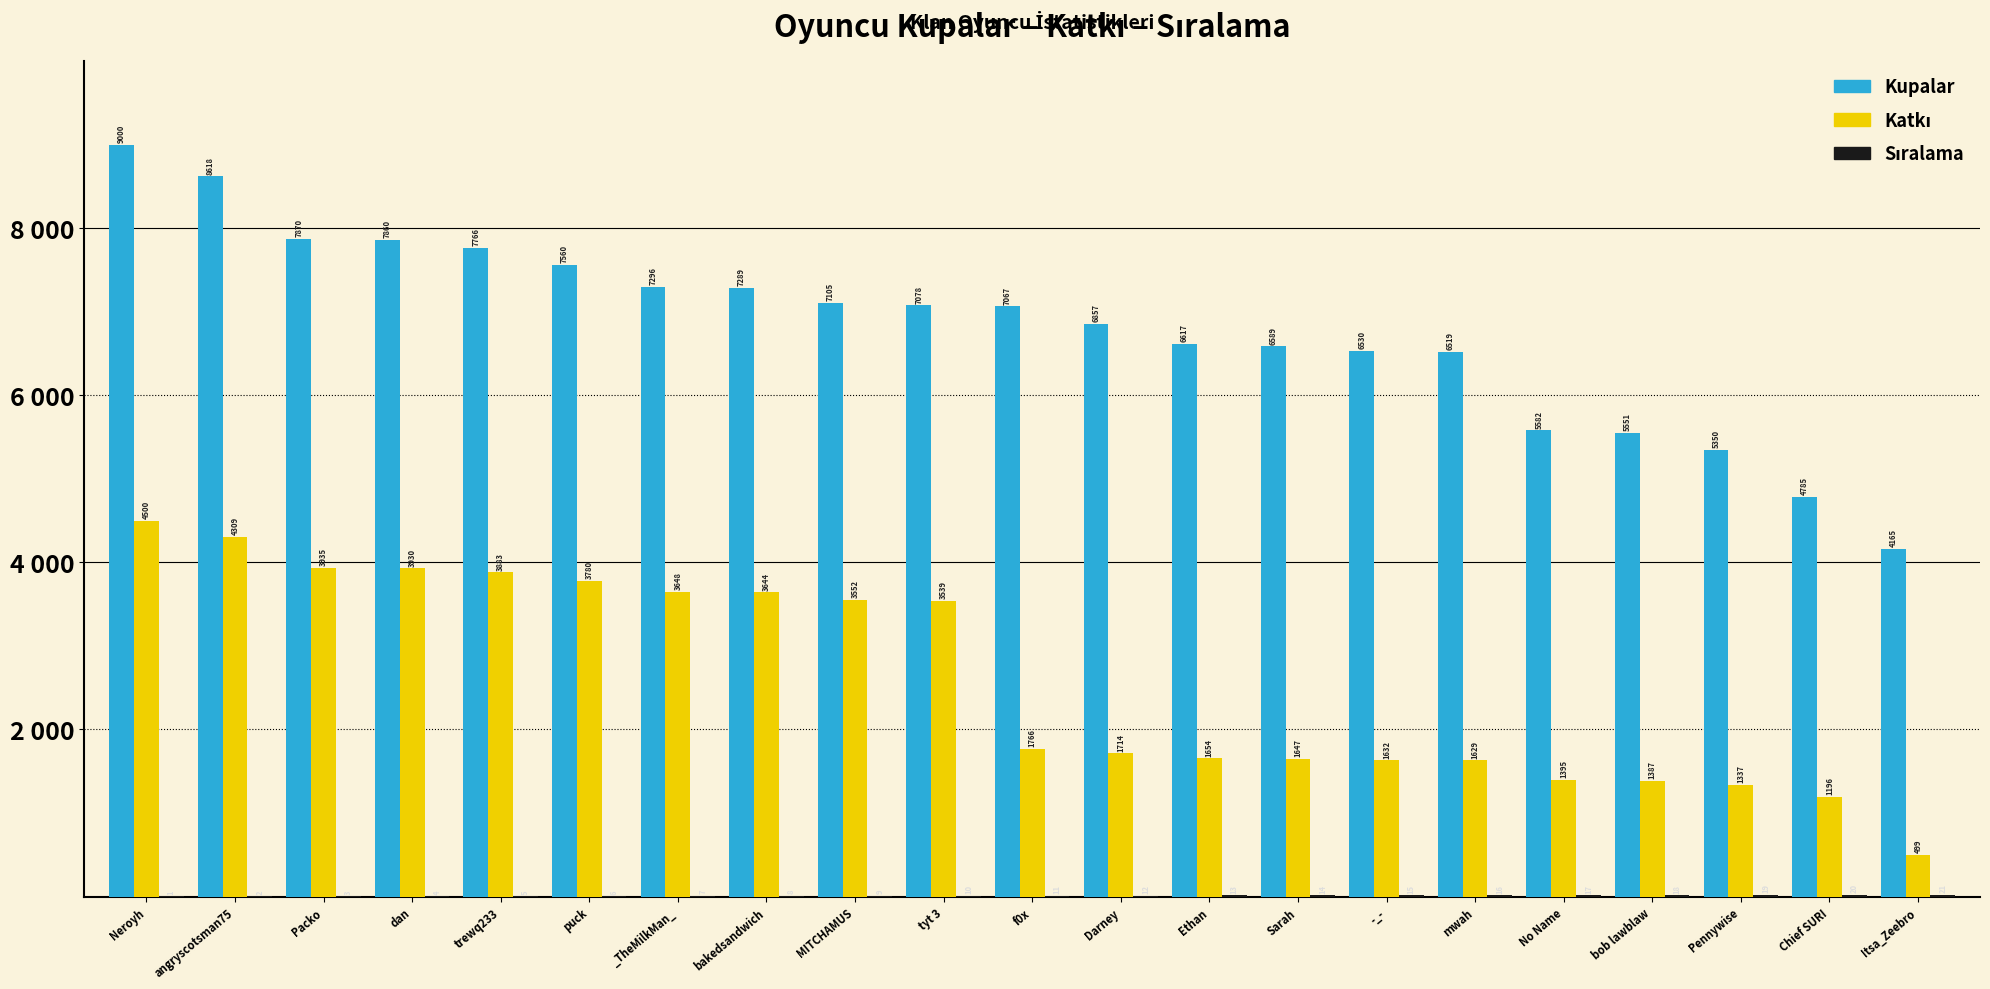

Does the chart contain stacked bars?

No